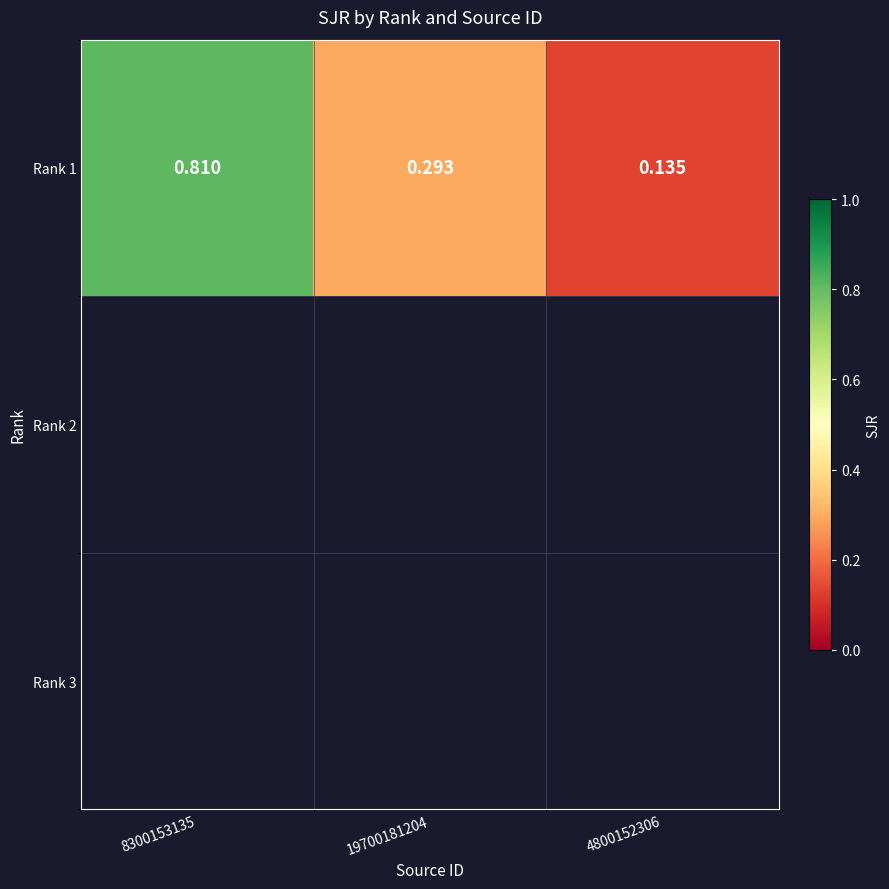

Reading left to right, extract all data points from this chart.

8300153135=0.8	19700181204=0.3	4800152306=0.1